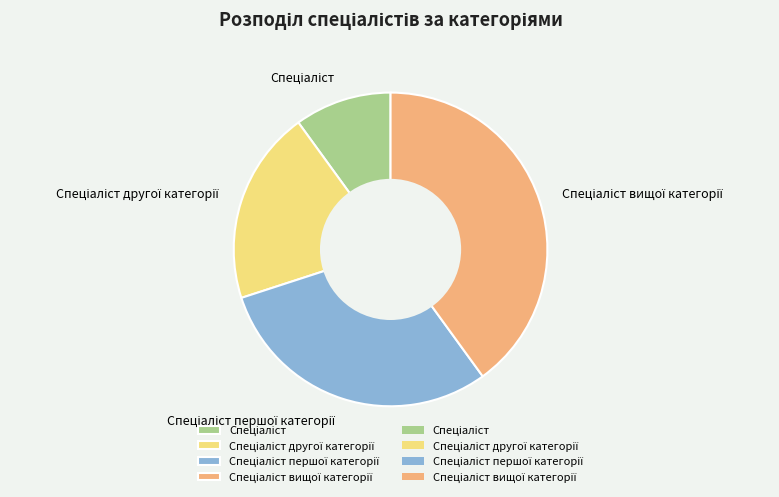

Does any single category account for the majority?

No